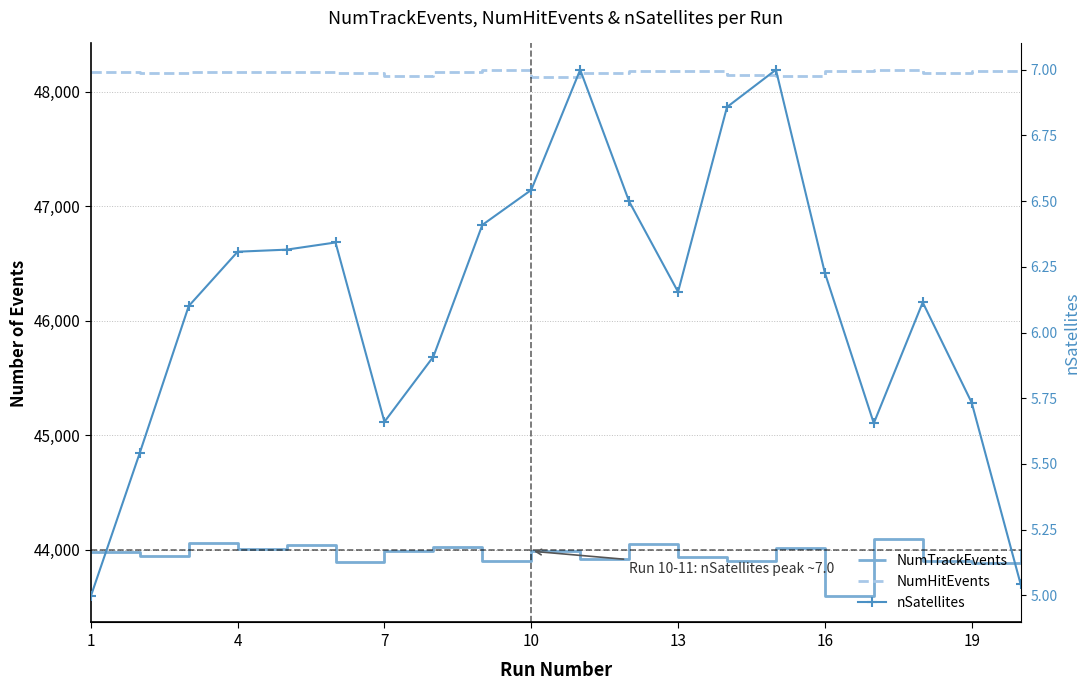

How many lines are shown in the chart?

3